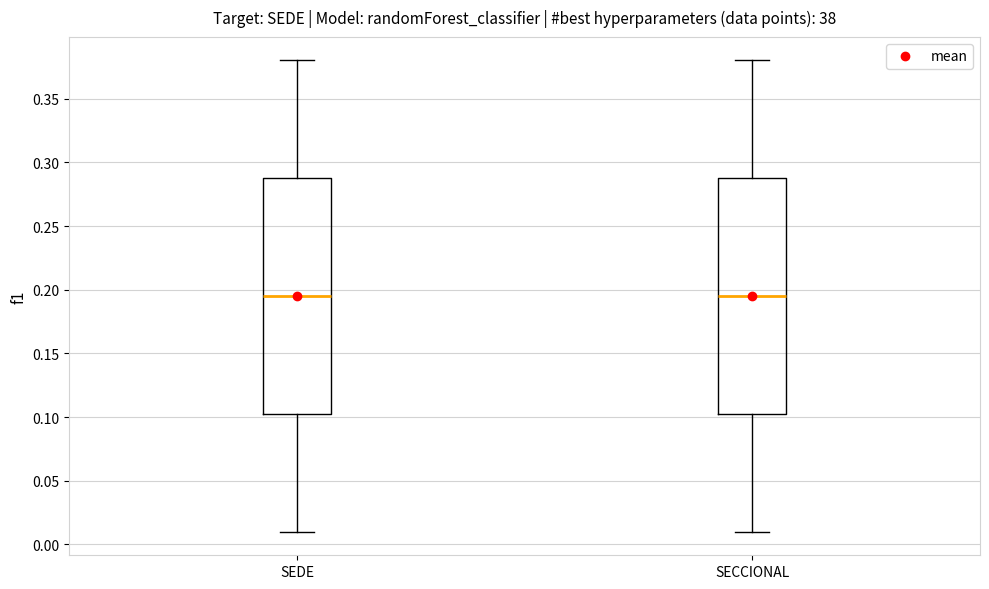

Reading left to right, read every box against the y-axis: the position of its median line, the range the box covers, and the ends of its whiskers. The values are not printed on the chart, so give them approximately, as read against the axis.

SEDE: median 0.195, box 0.105 to 0.290, whiskers 0.010 to 0.380
SECCIONAL: median 0.195, box 0.105 to 0.290, whiskers 0.010 to 0.380